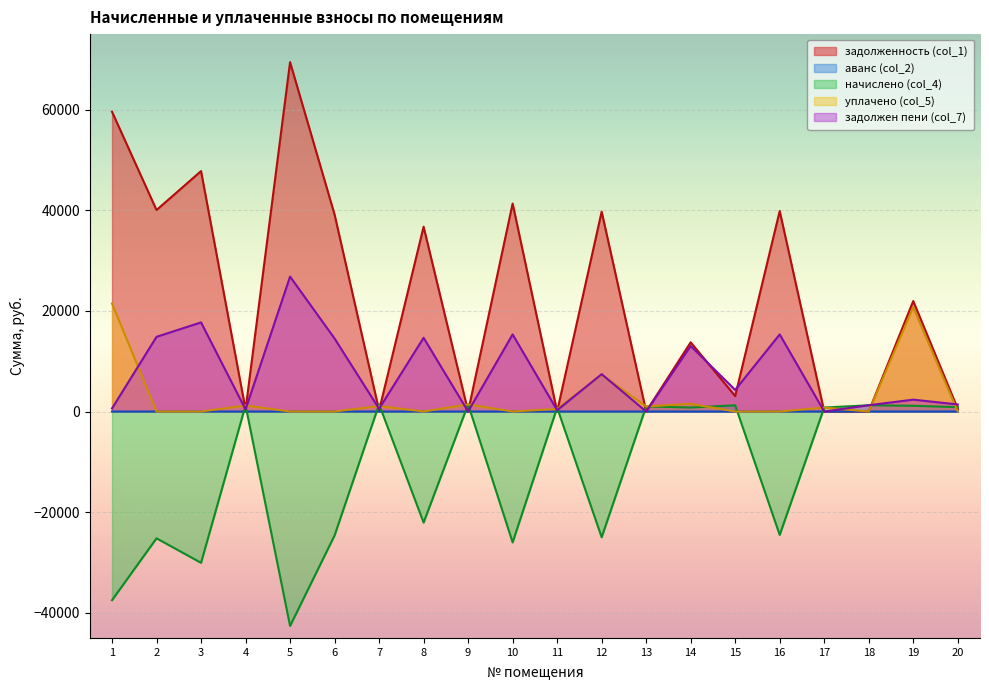

At how many categories does at least one series exceed -32657?

20